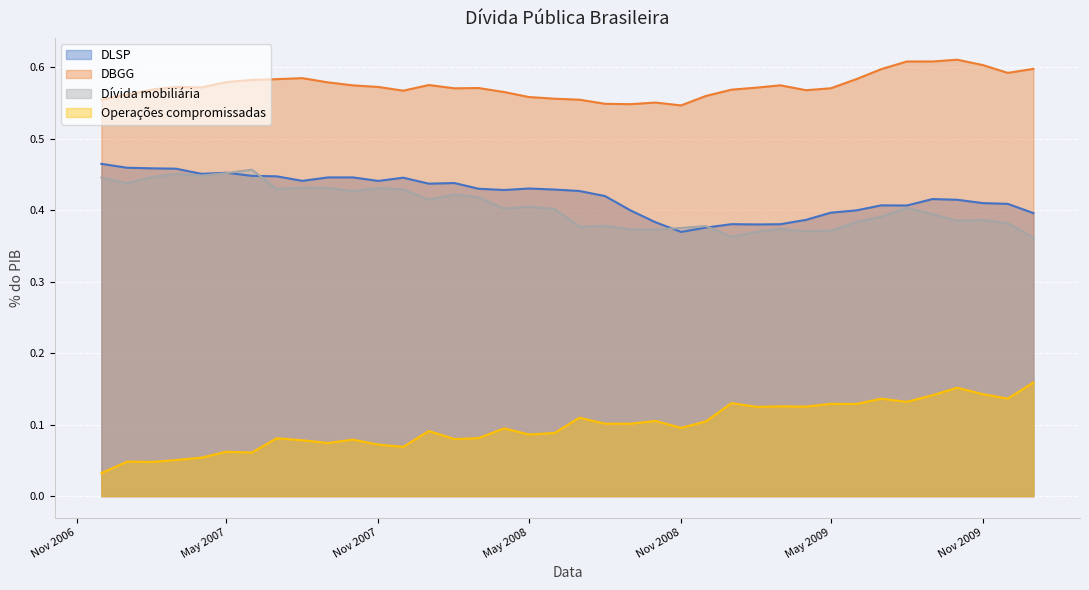

What is the sum of all Operações compromissadas values?

3.7